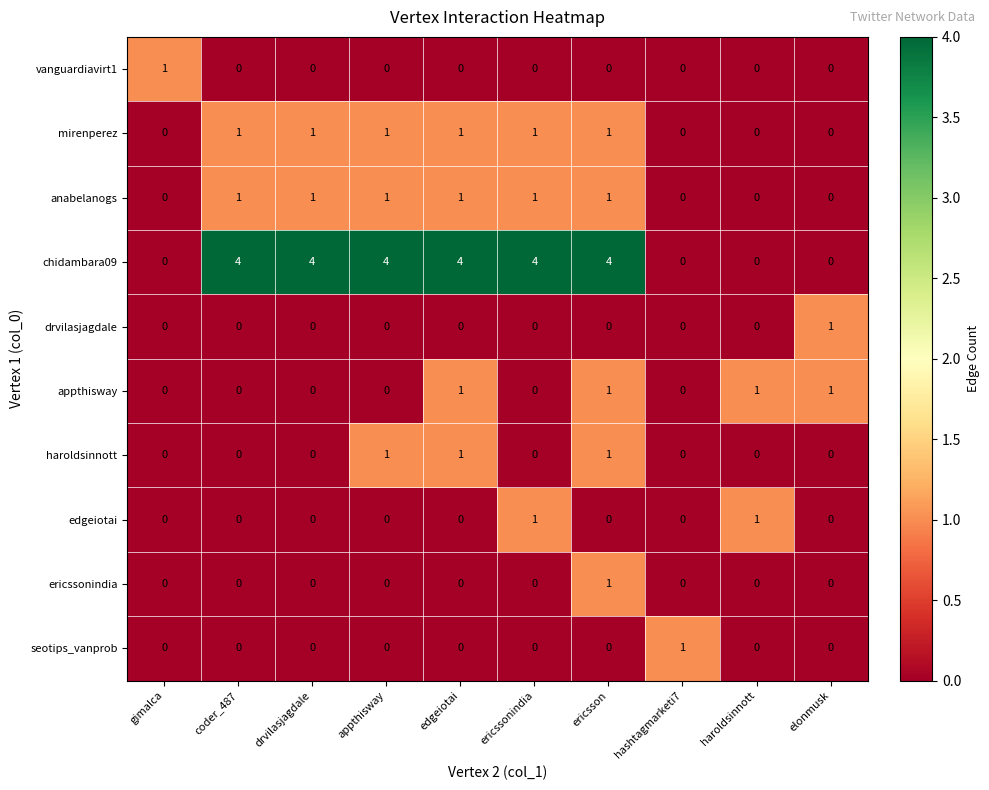

True or false: edgeiotai has a value of 0 at gimalca.

True